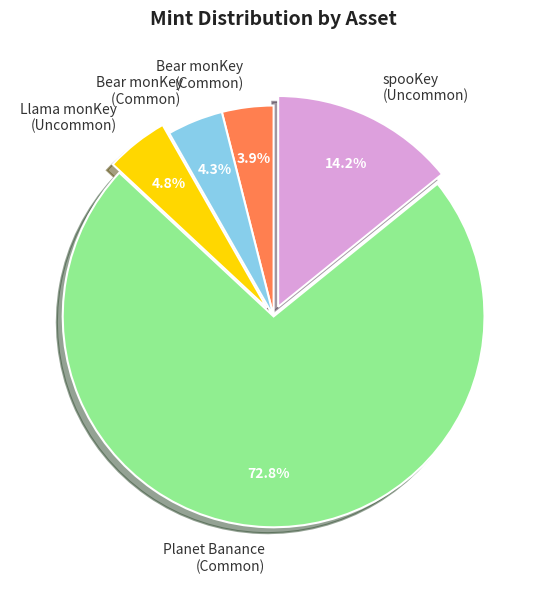

Does any single category account for the majority?

Yes